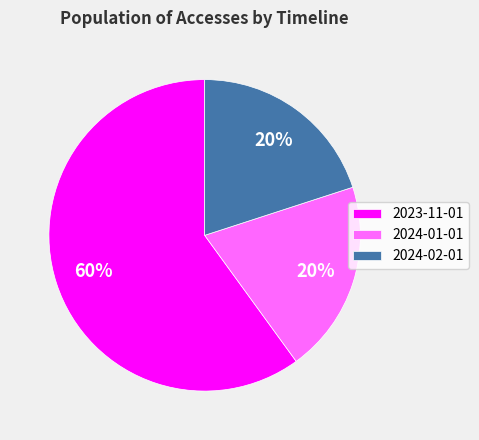

To the nearest percent, what portion does 2024-01-01 represent?

20%